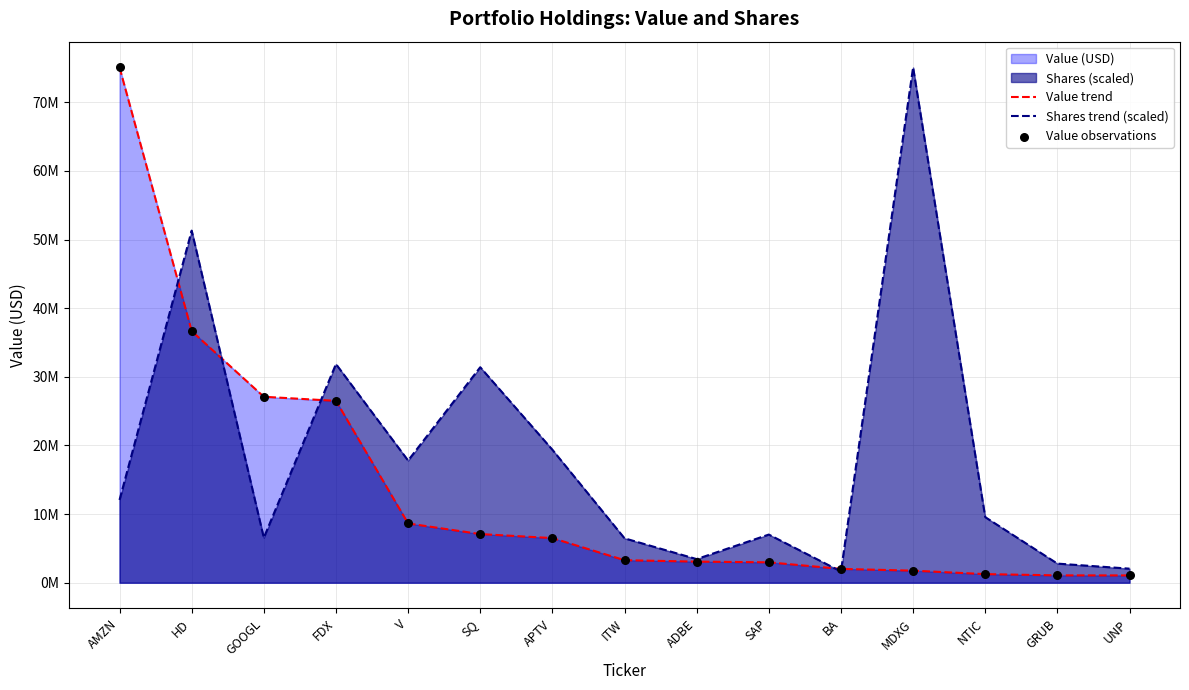

At which category is the sum across all series the highest?

AMZN